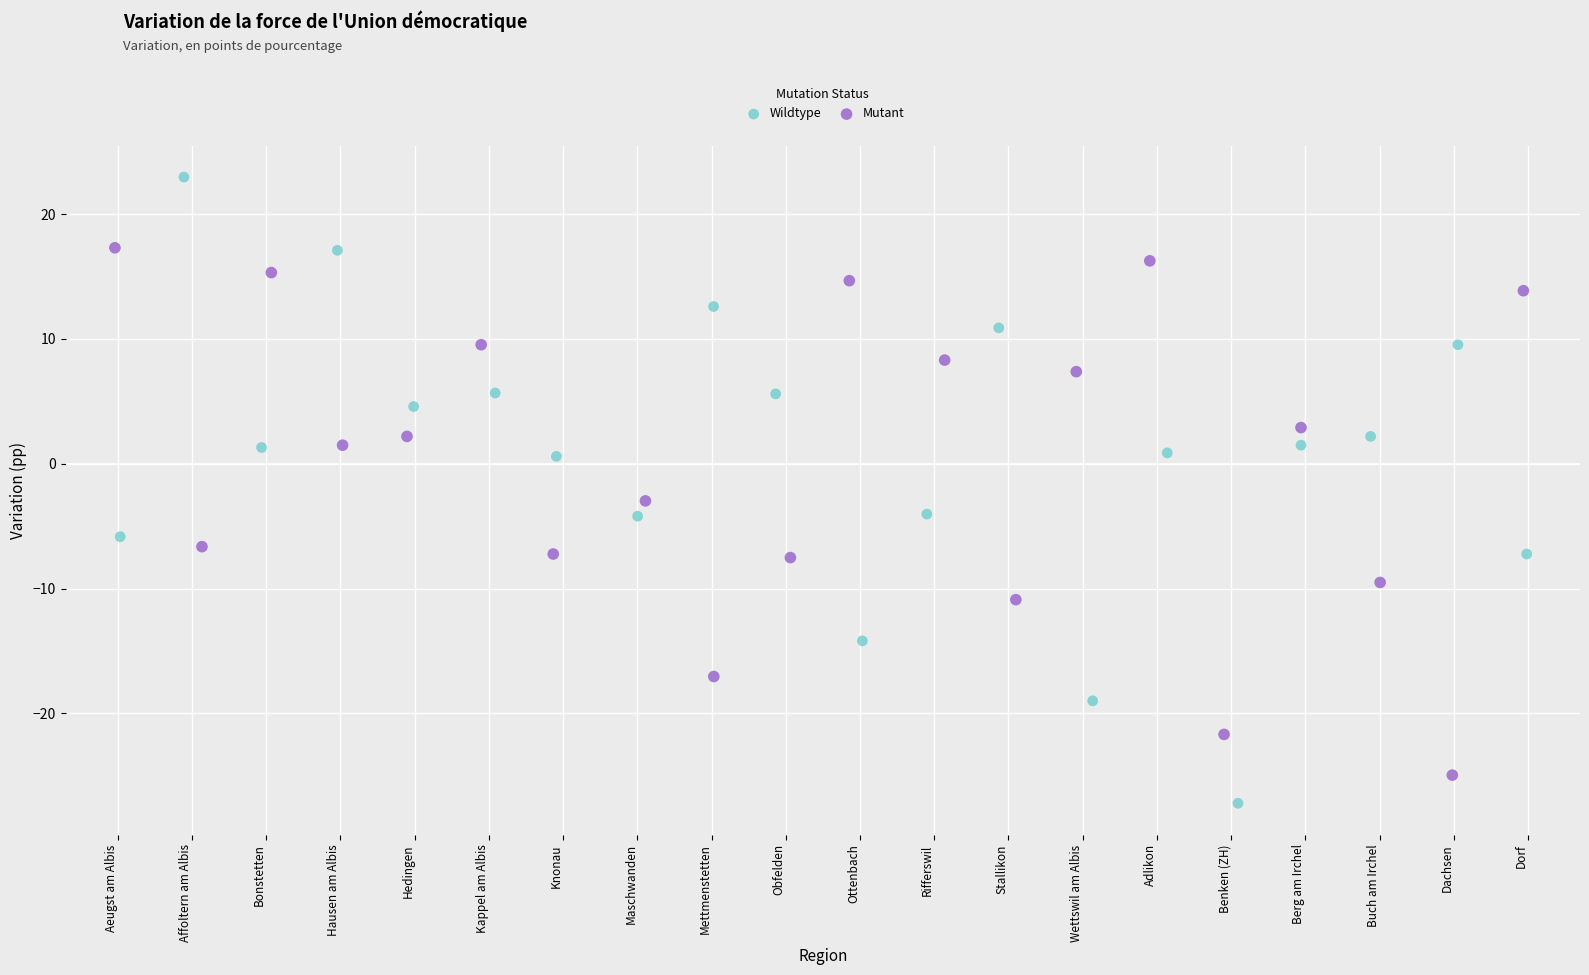

What are all the series names shown in the legend?

Wildtype, Mutant